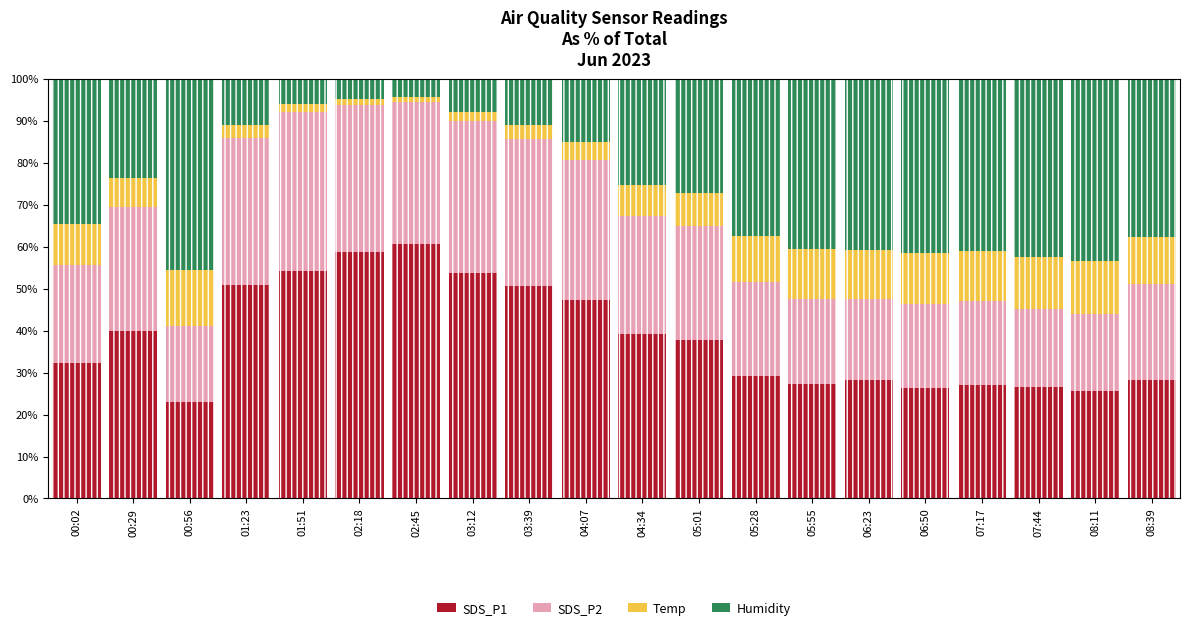

At which category is the sum across all series the highest?

03:39